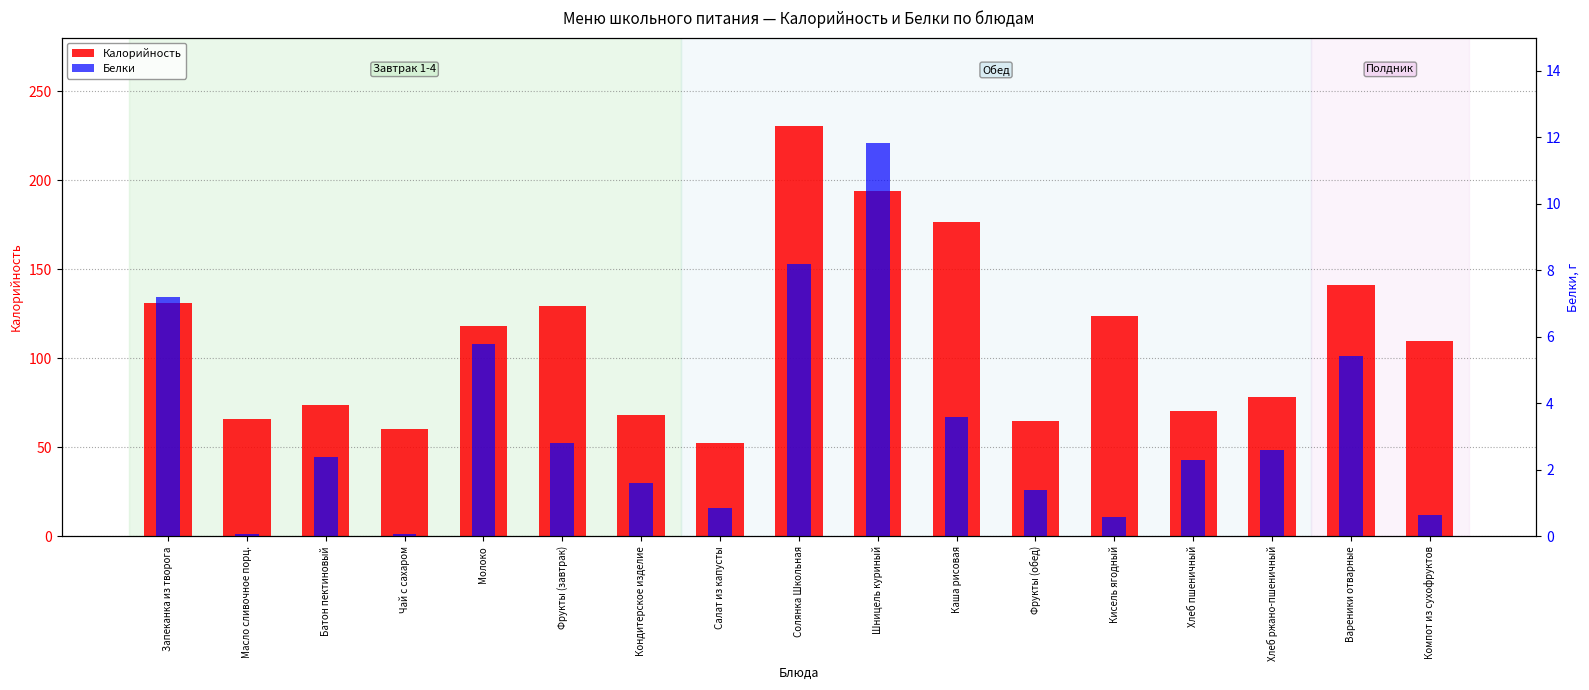

Are the bars horizontal?

No